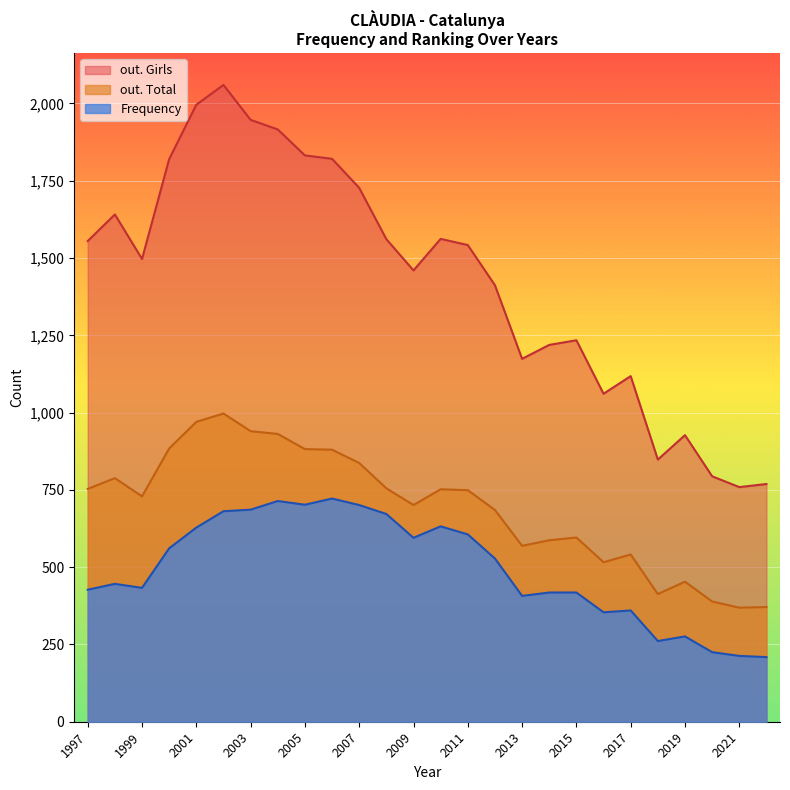

What is the difference between the maximum and minimum values in the Frequency series?

513